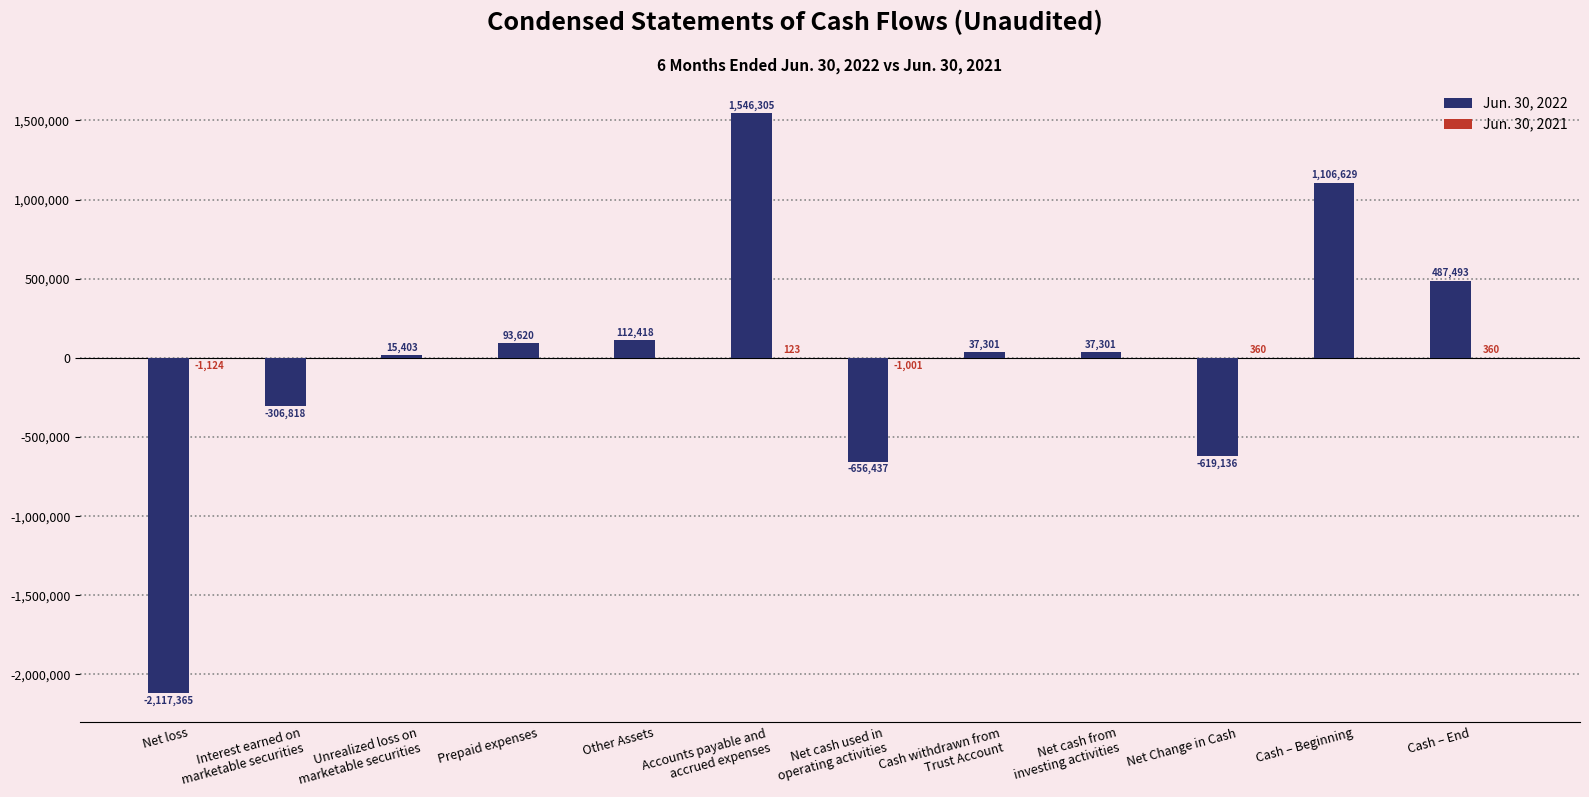

Read the Jun. 30, 2022 value at Other Assets.

112418